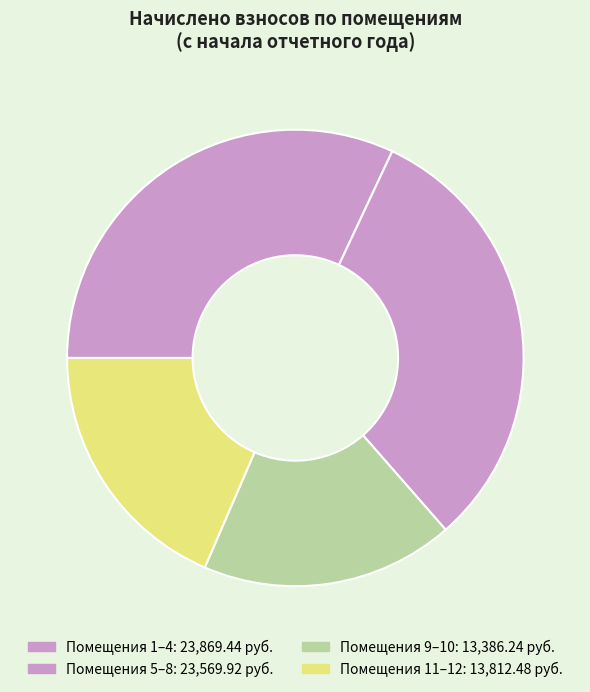

Count the number of slices in the pie.

4